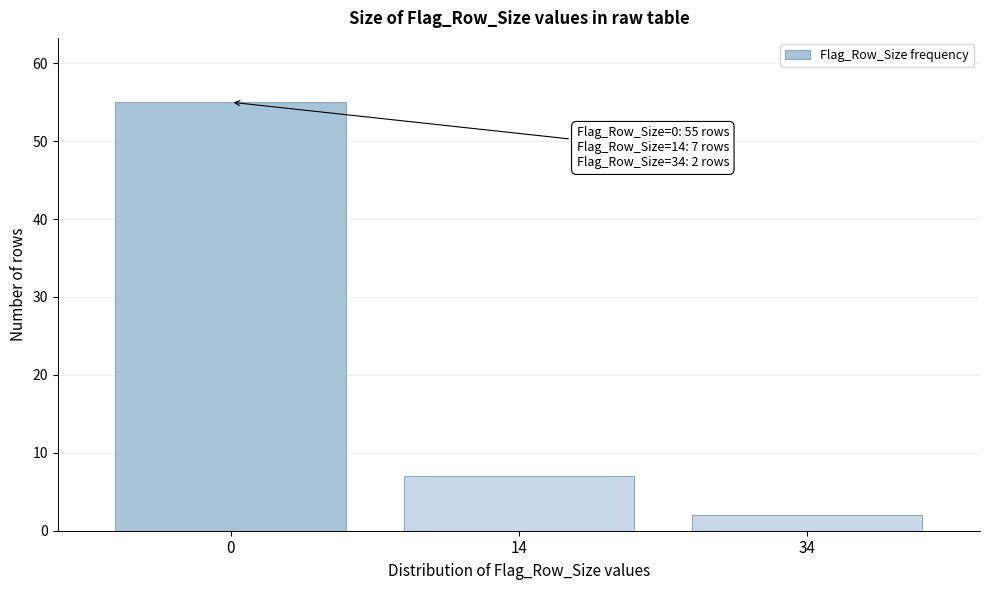

Reading left to right, transcribe all the data shown in this chart.

0=55	14=7	34=2